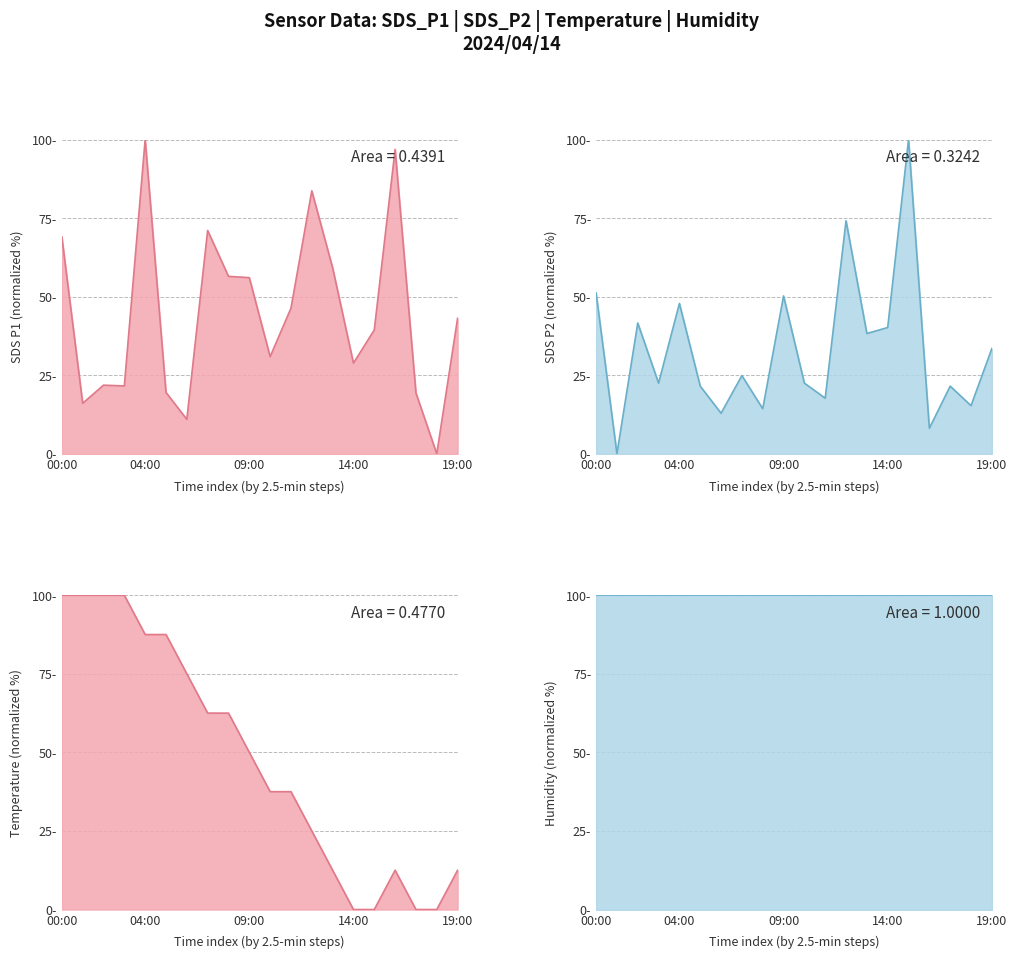

How many positive values does the SDS_P1 series have?

19